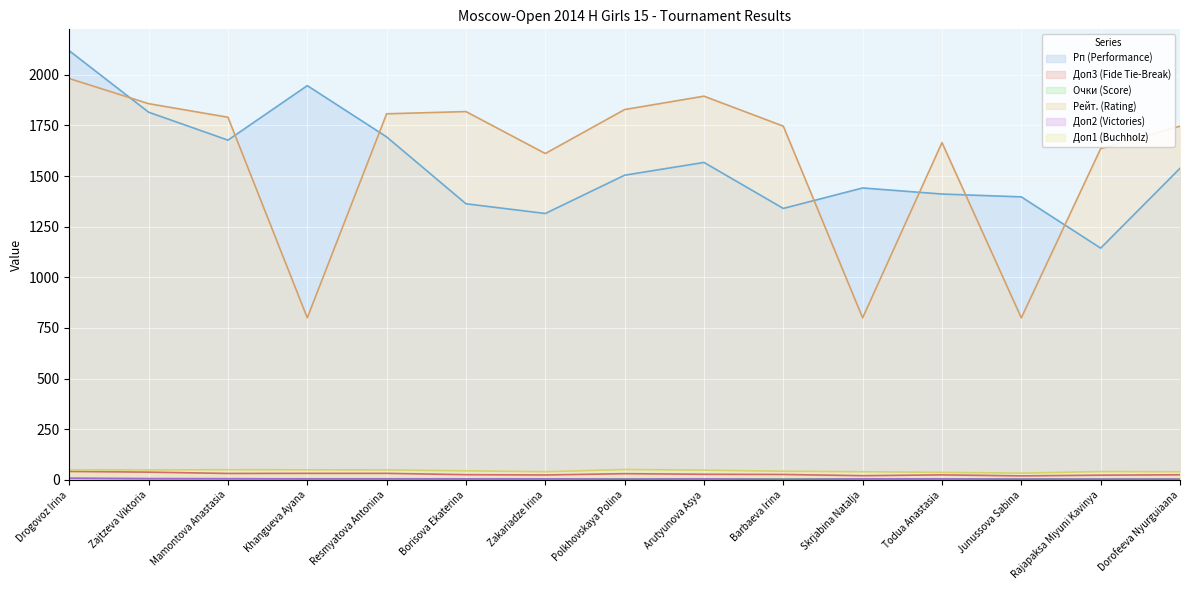

What position from the left is Barbaeva Irina?

10